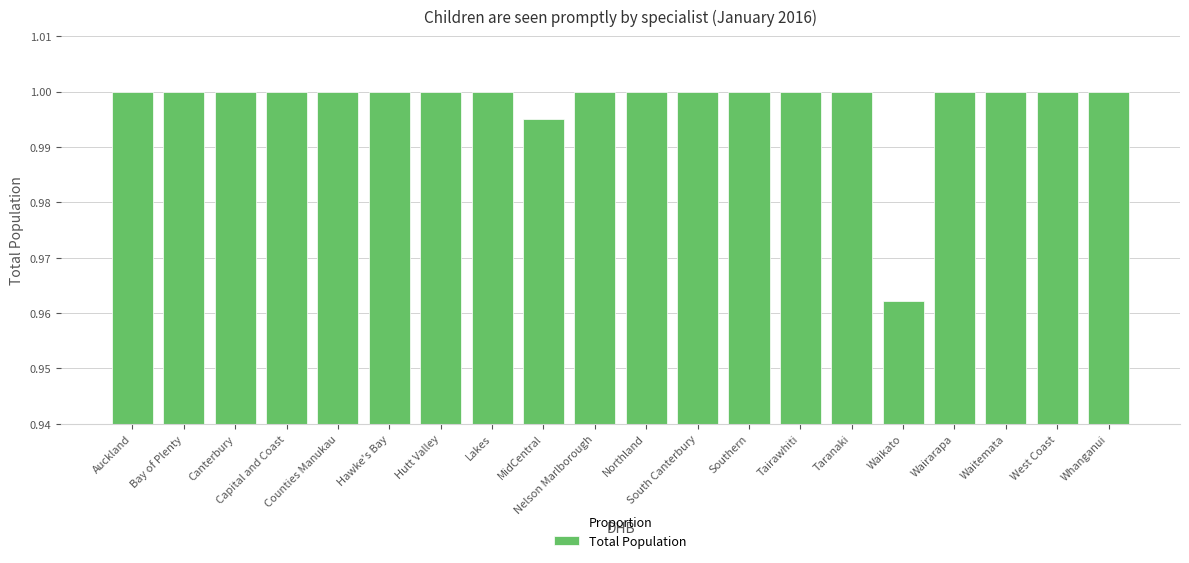

What is the sum of all values?

20.0